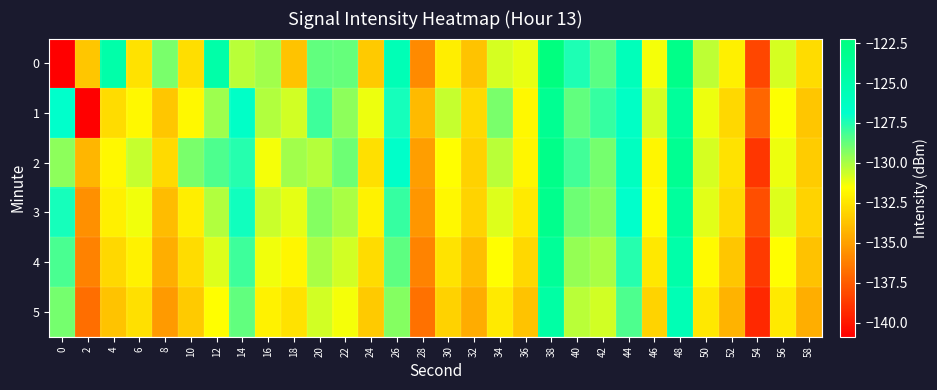

List the series in order of their peak value, highest first.

0, 2, 3, 1, 4, 5